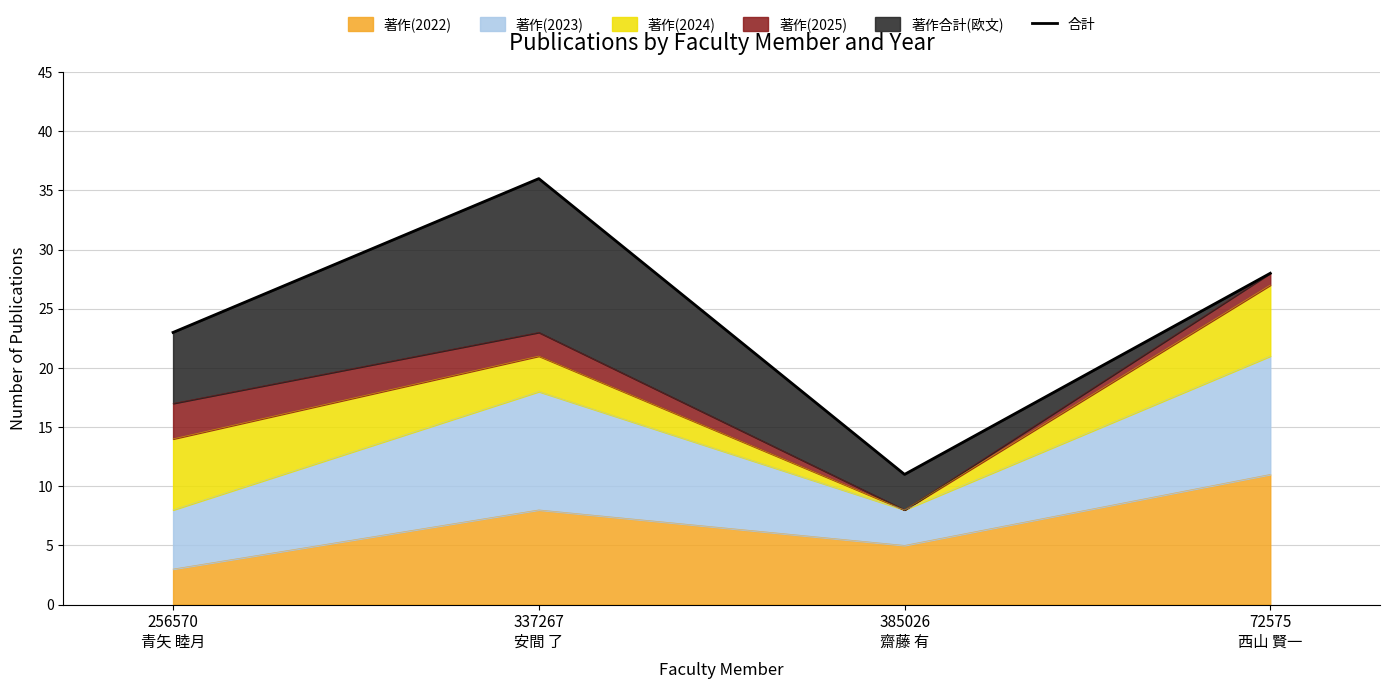

What is the sum of all values?

98